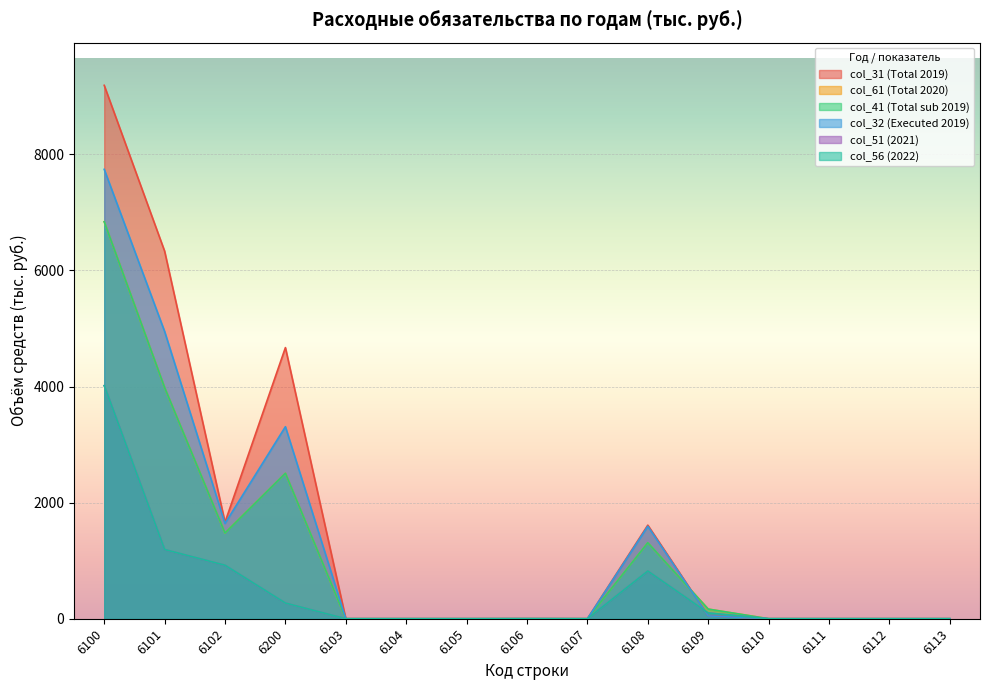

What is the maximum value for col_32 (Executed 2019)?

7741.1